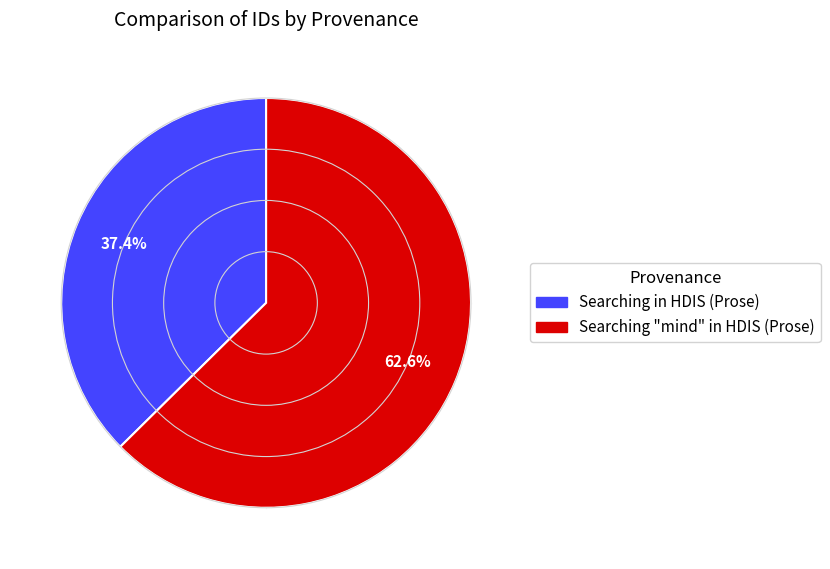

To the nearest percent, what is the combined percentage of Searching "mind" in HDIS (Prose) and Searching in HDIS (Prose)?

100%